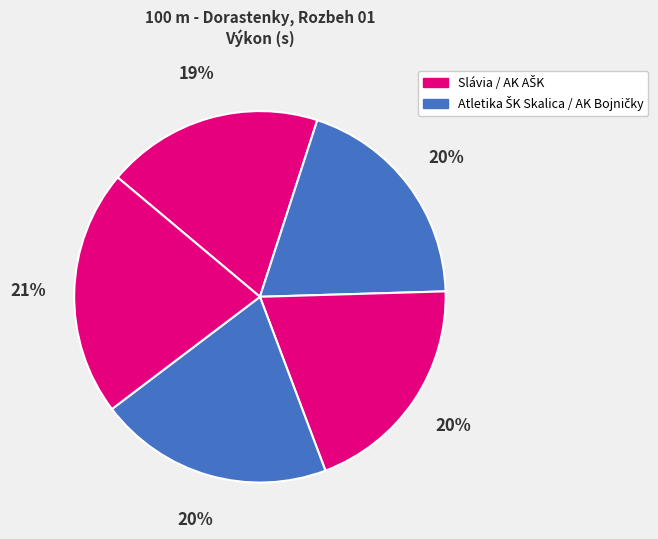

Count the number of slices in the pie.

5